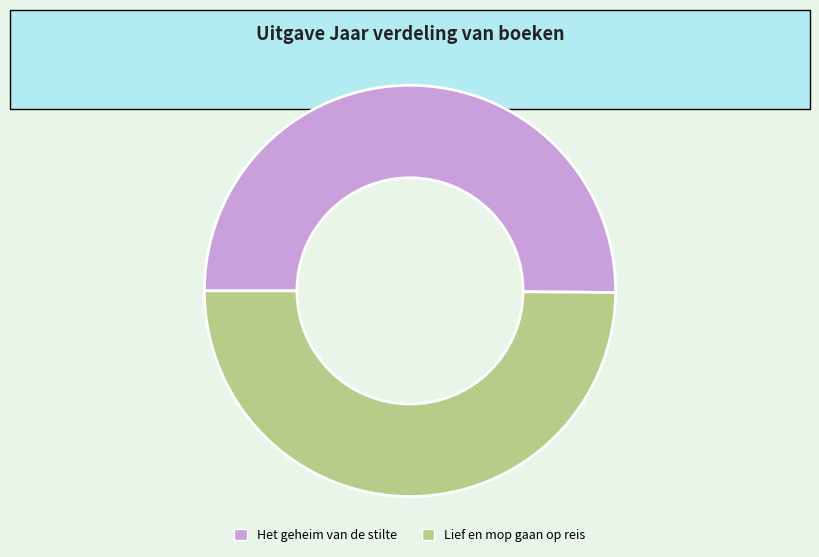

Do Het geheim van de stilte and Lief en mop gaan op reis together represent more than half of the pie?

Yes